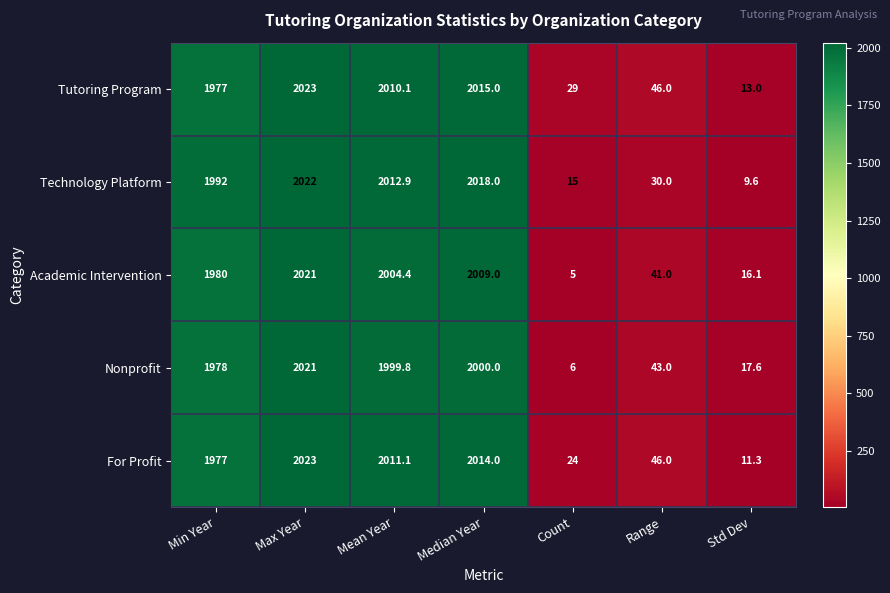

Which series has the largest range (max minus min)?

Academic Intervention